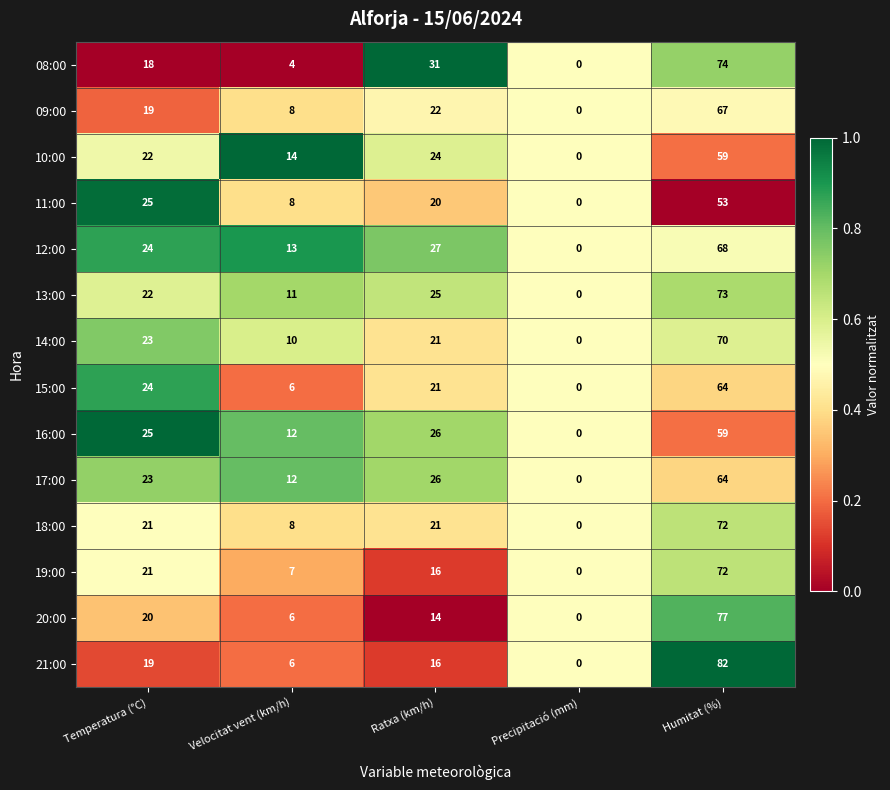

Where is 11:00 nearest to the value 26?

Temperatura (°C)